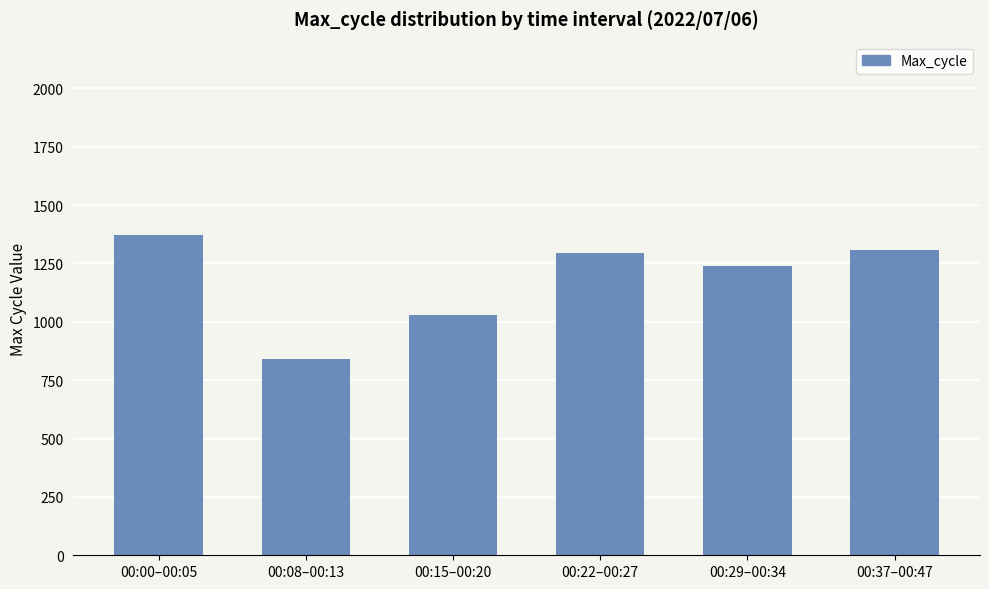

What value does the data have at 00:15–00:20, to the nearest 100?

1000